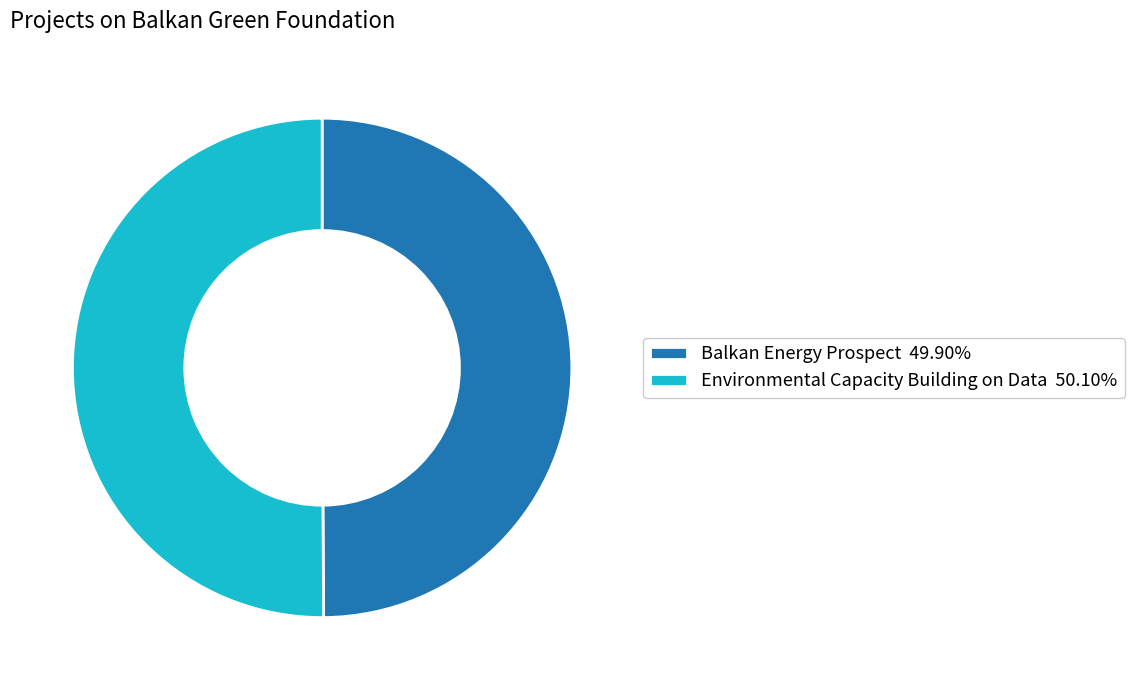

Is it true that Environmental Capacity Building on Data is 50% of the pie?

True